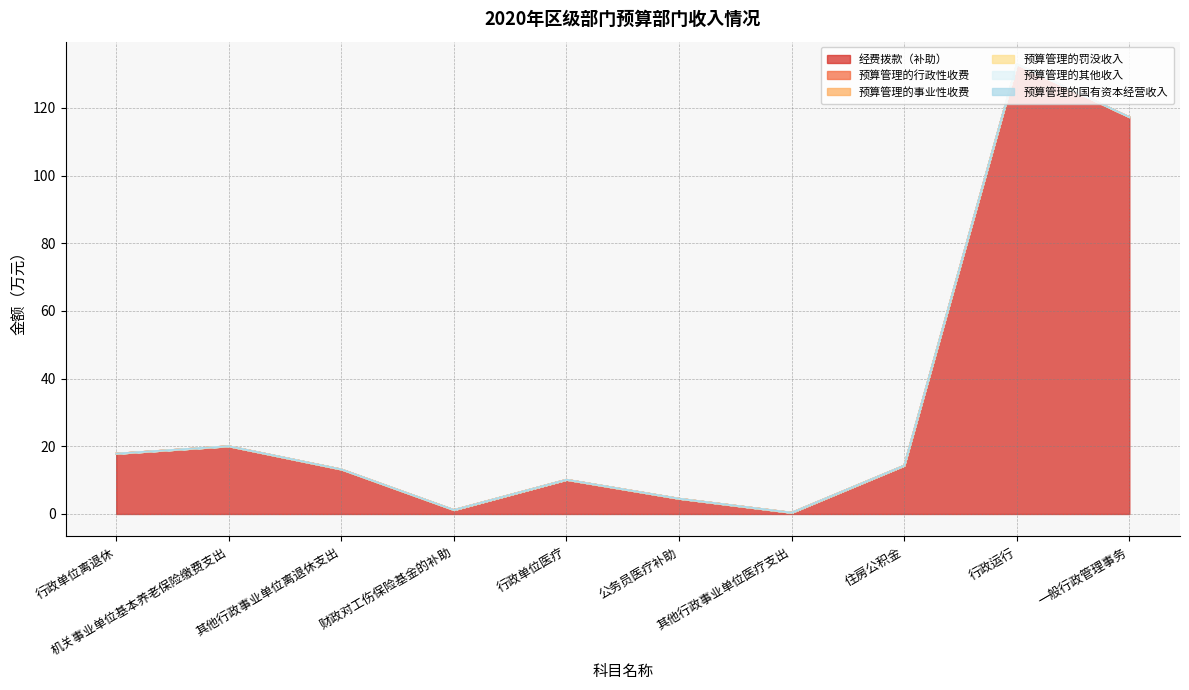

Which series changed the most between 机关事业单位基本养老保险缴费支出 and 公务员医疗补助?

经费拨款（补助）